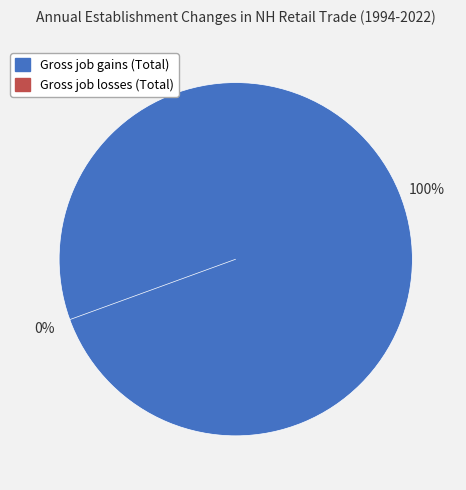

Count the number of slices in the pie.

2